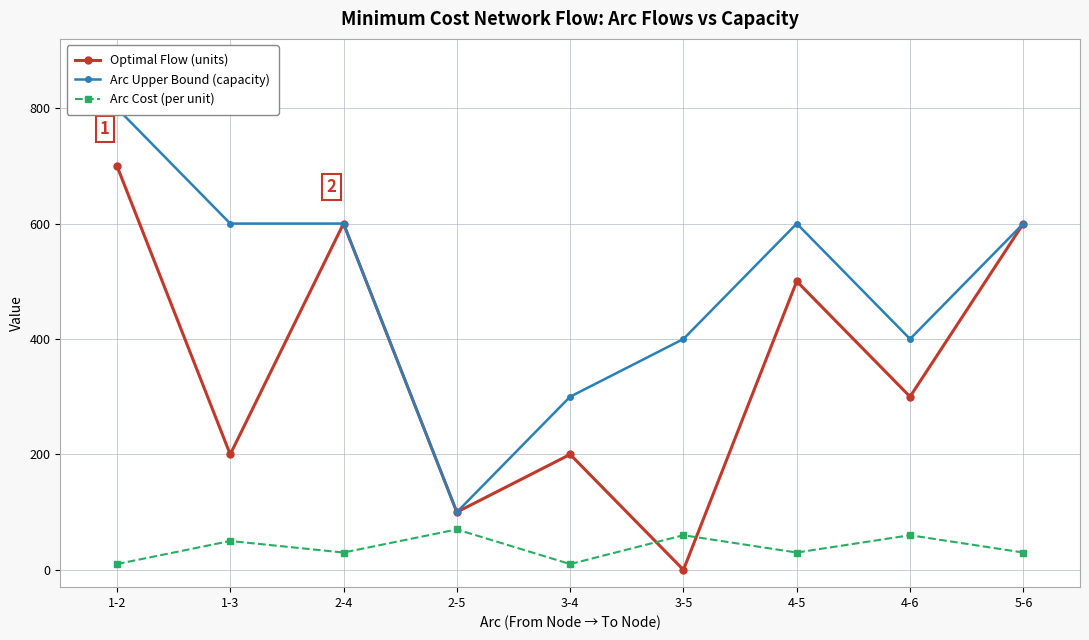

At which label does Optimal Flow (units) reach its minimum?

3-5